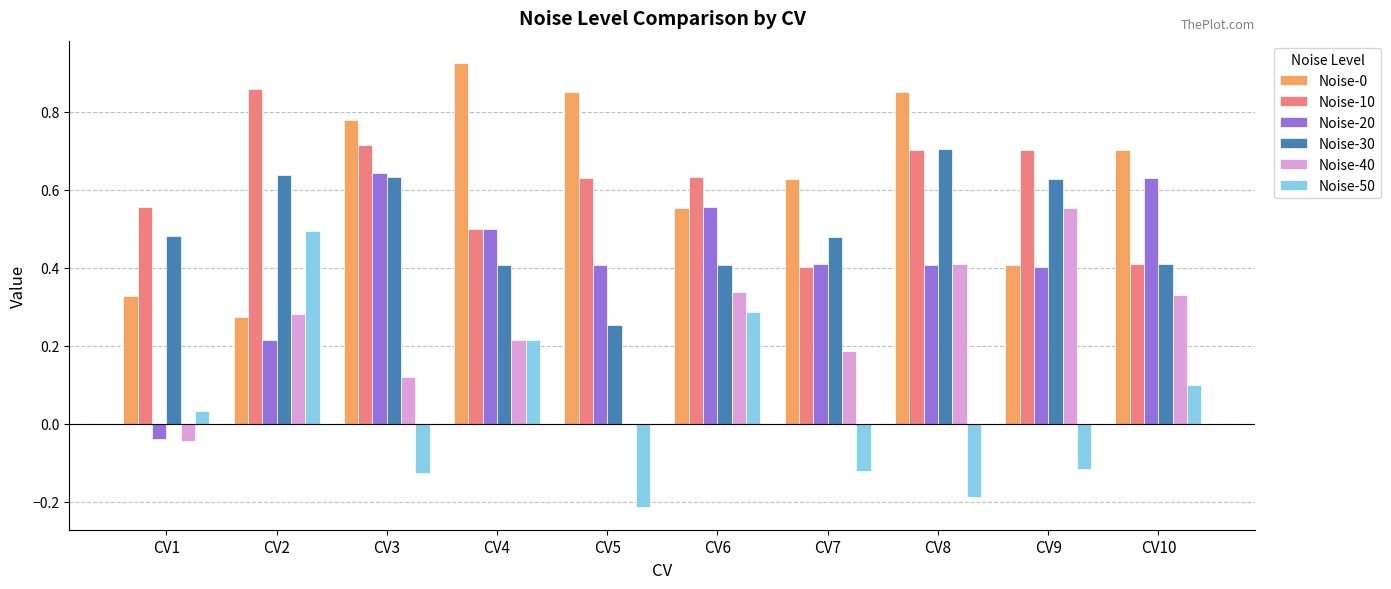

The value of Noise-50 at CV2 is 0.7. True or false?

False